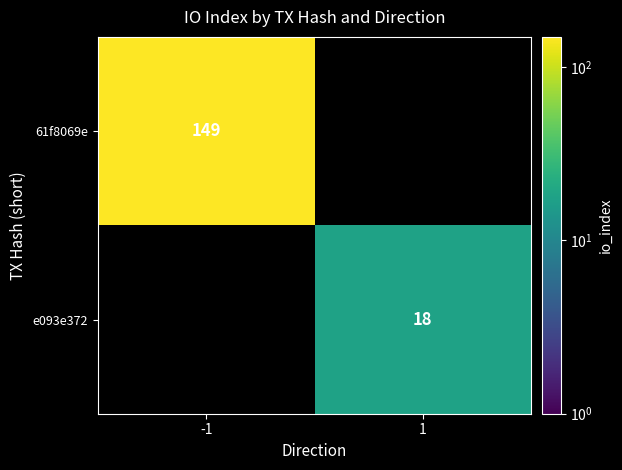

What is the smallest value displayed?

18.0